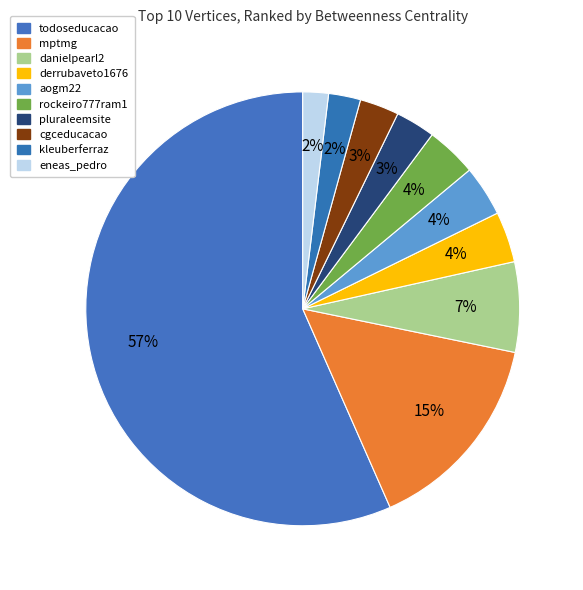

How many segments does this pie chart have?

10